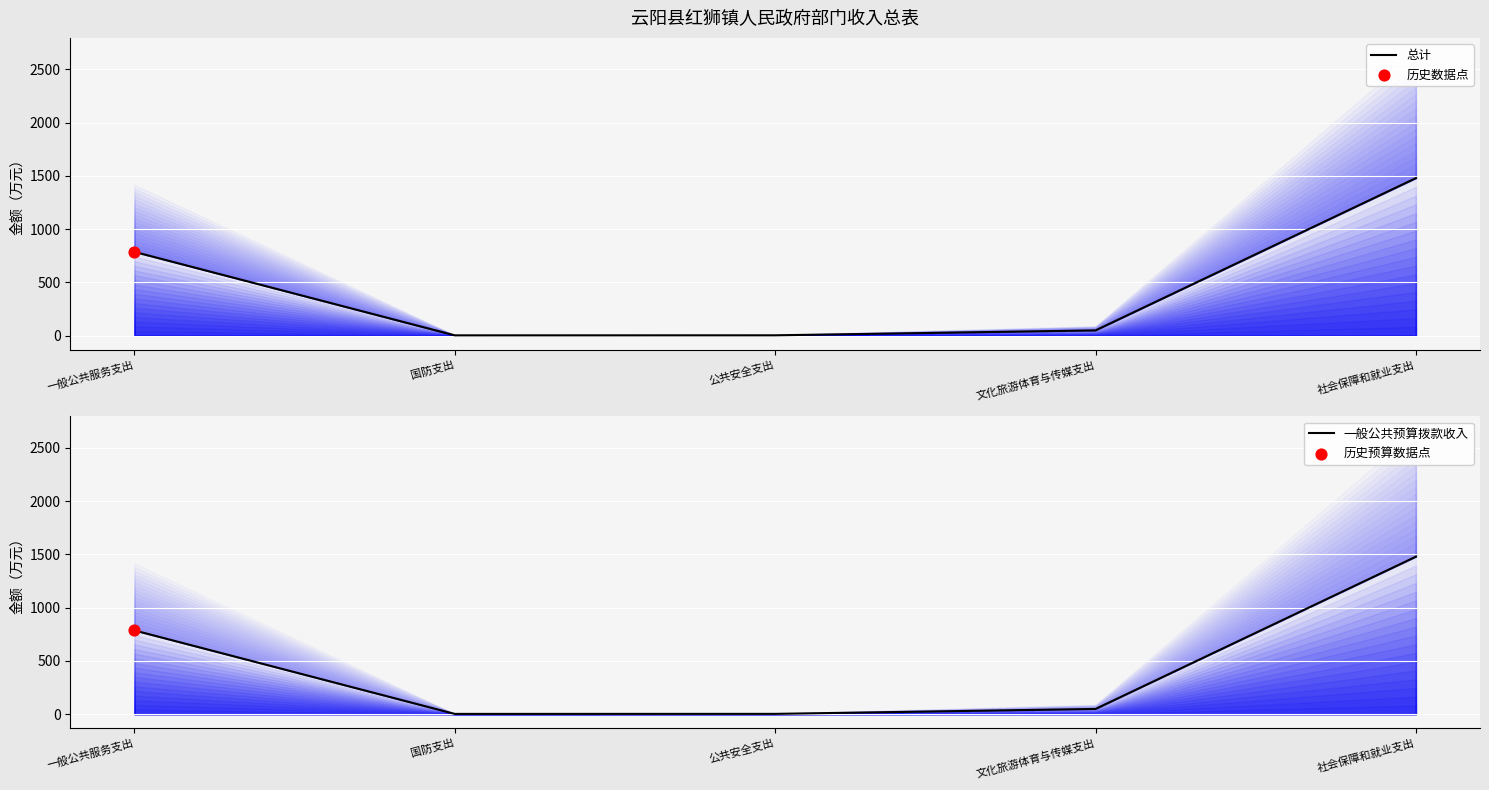

What is the total value across all series at 公共安全支出?

6.4